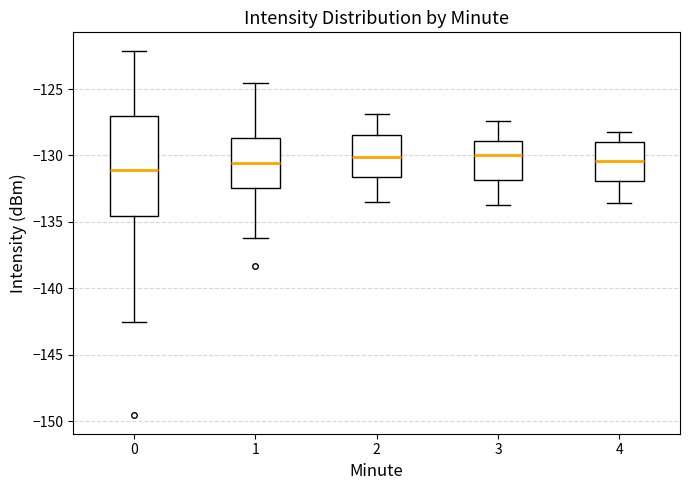

Which box has the lowest median line?

0